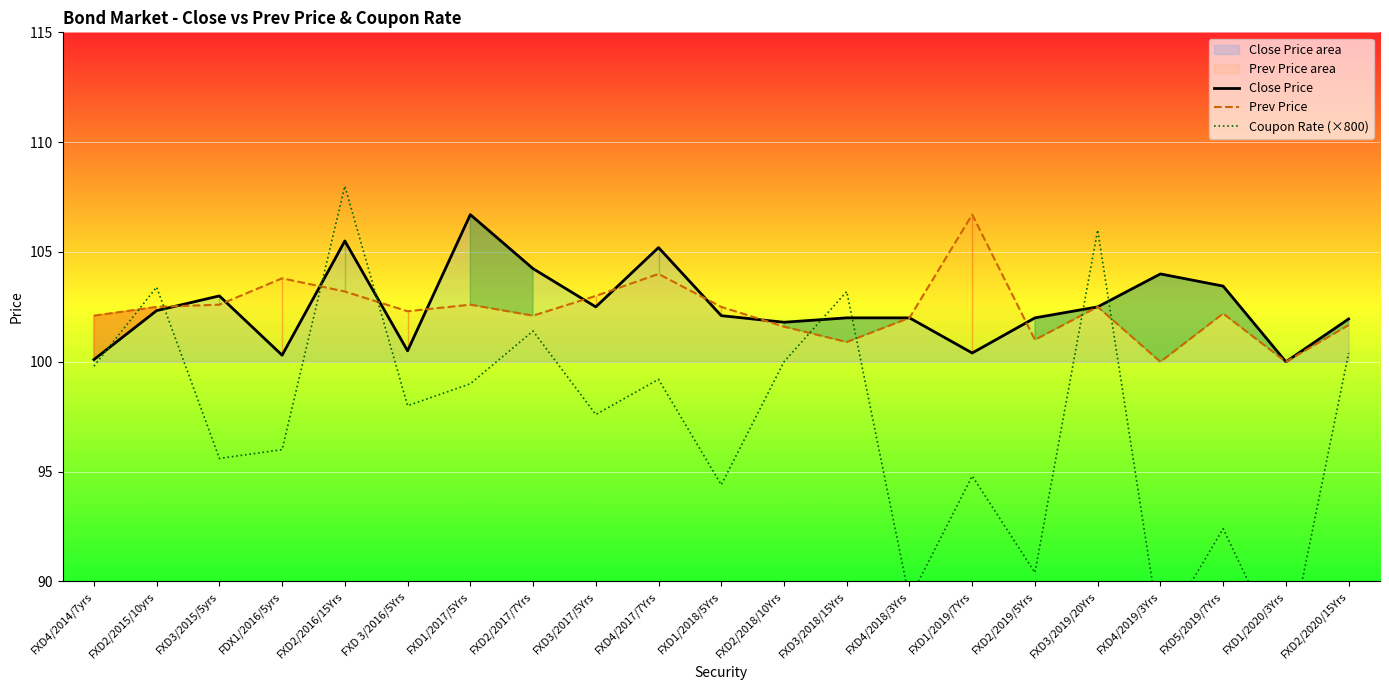

True or false: Close Price has a value of 102.3 at FXD2/2015/10yrs.

True